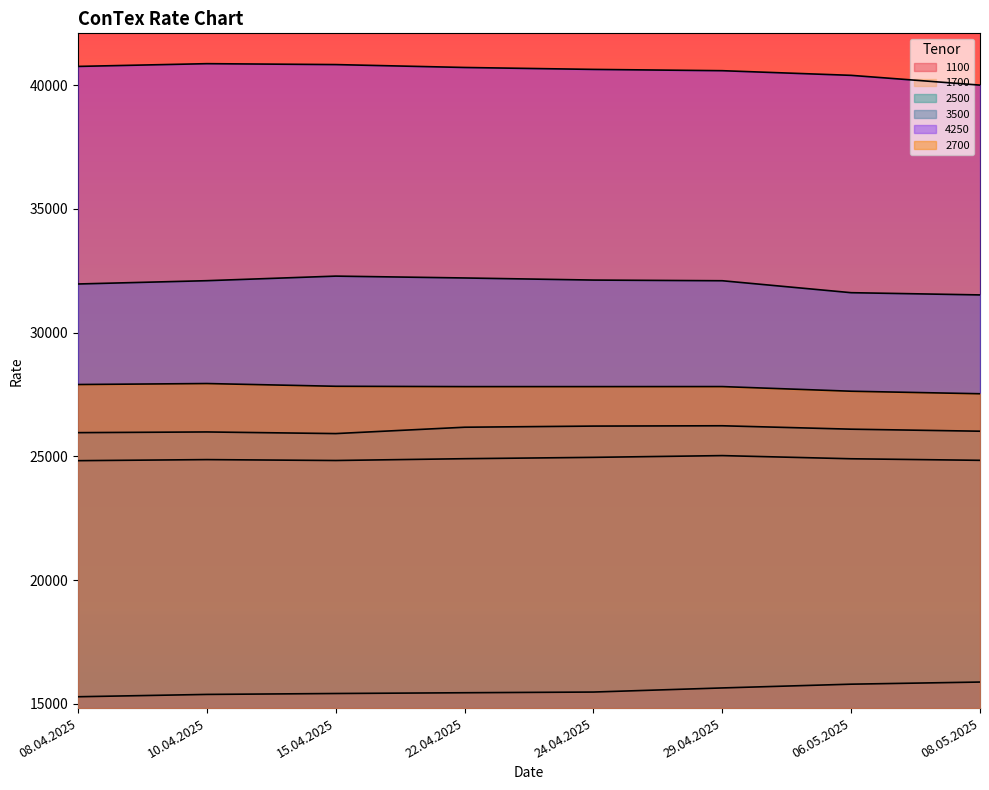

Where is 3500 nearest to the value 31905?

08.04.2025